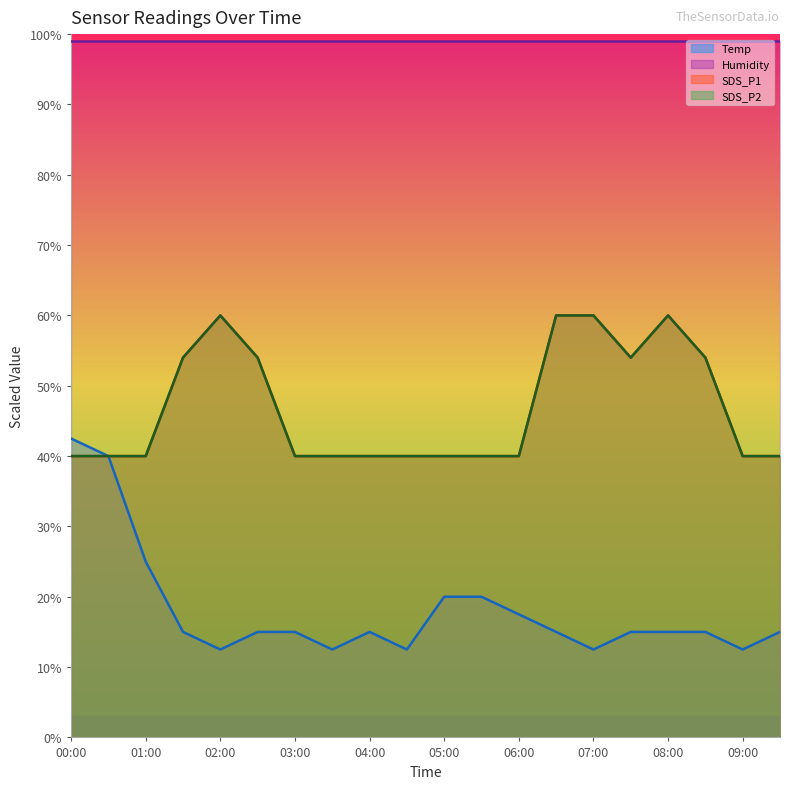

How many SDS_P2 values are between 40 and 54?

16